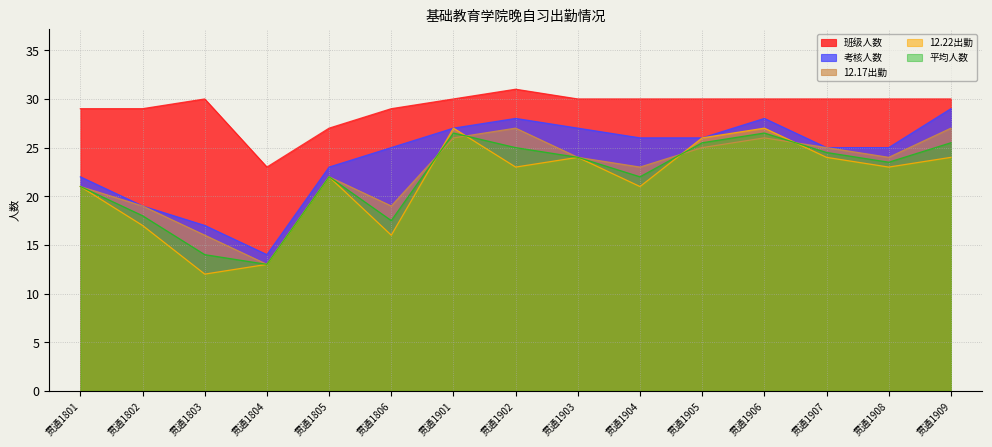

Which series has the widest spread of values?

考核人数